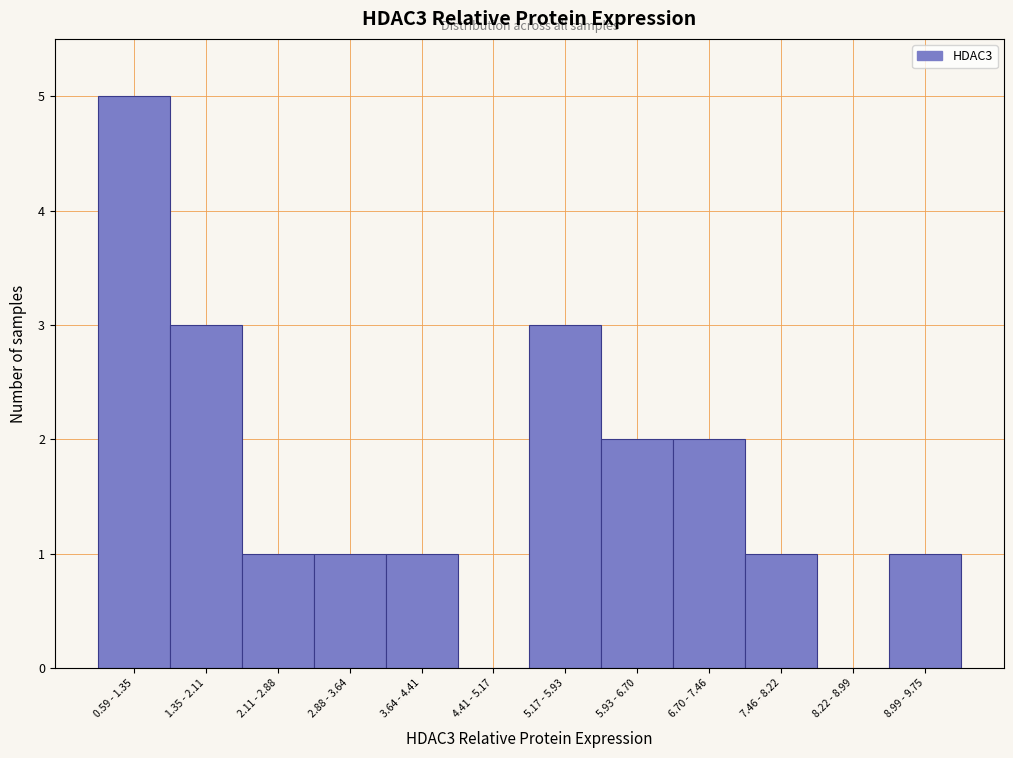

Reading left to right, list all the values displayed in this chart.

0.59 - 1.35=5	1.35 - 2.11=3	2.11 - 2.88=1	2.88 - 3.64=1	3.64 - 4.41=1	4.41 - 5.17=0	5.17 - 5.93=3	5.93 - 6.70=2	6.70 - 7.46=2	7.46 - 8.22=1	8.22 - 8.99=0	8.99 - 9.75=1